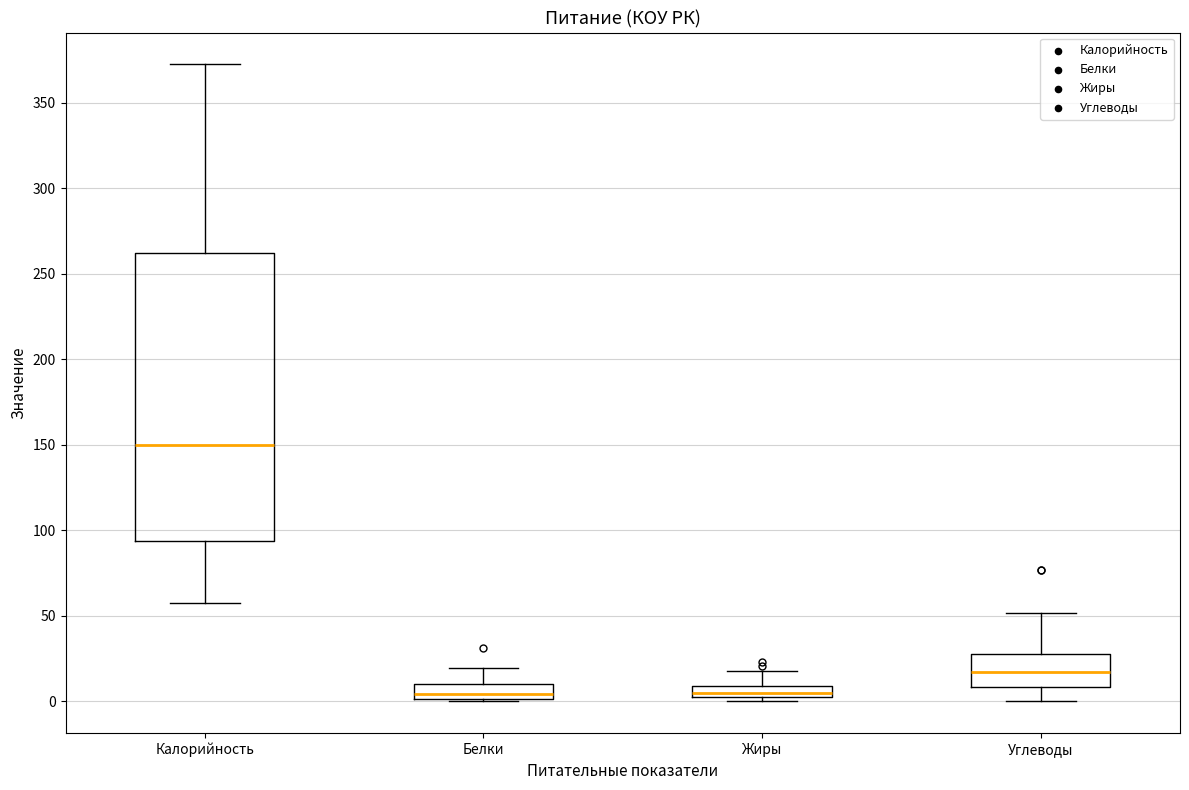

Which box has the highest median line?

Калорийность